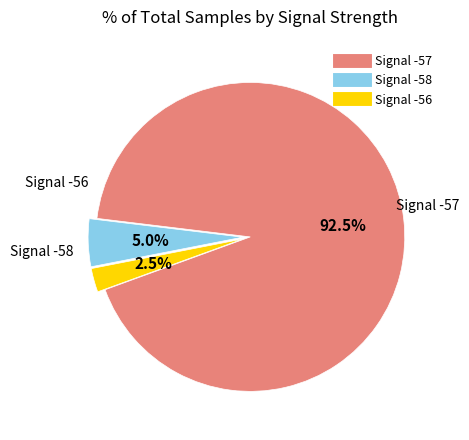

Is there any slice that represents more than half of the pie?

Yes